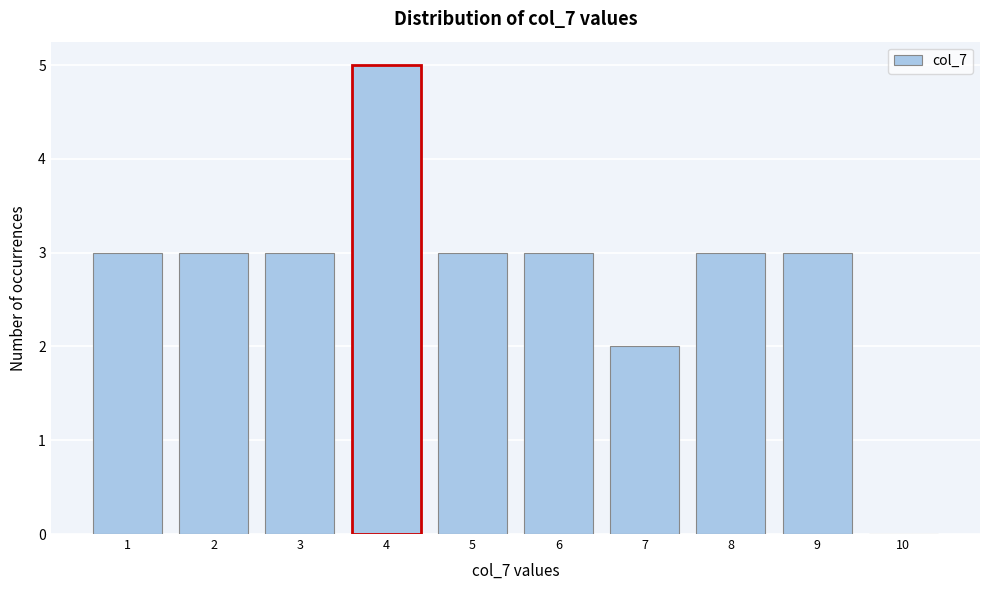

Reading left to right, transcribe all the data shown in this chart.

1=3	2=3	3=3	4=5	5=3	6=3	7=2	8=3	9=3	10=0